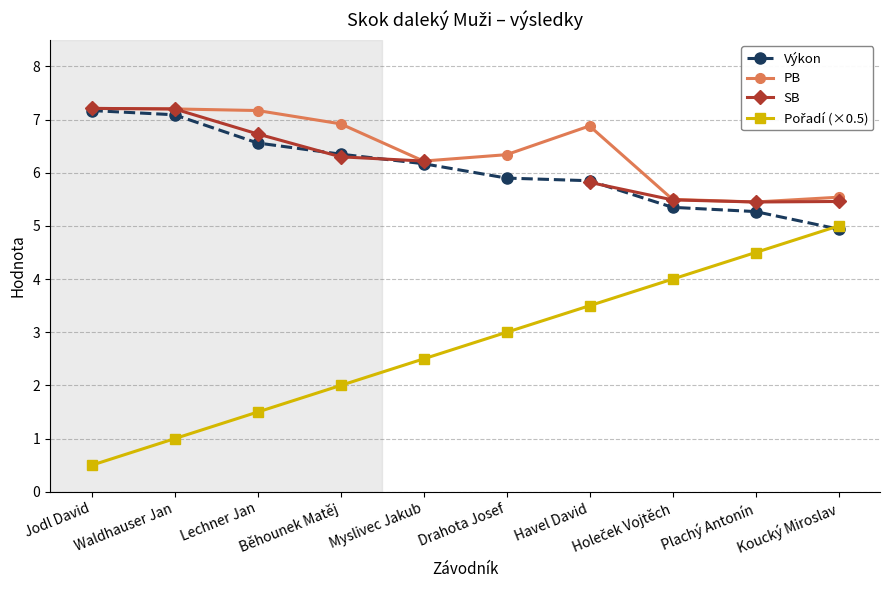

Where does the Pořadí (×0.5) series first go above 3?

Havel David